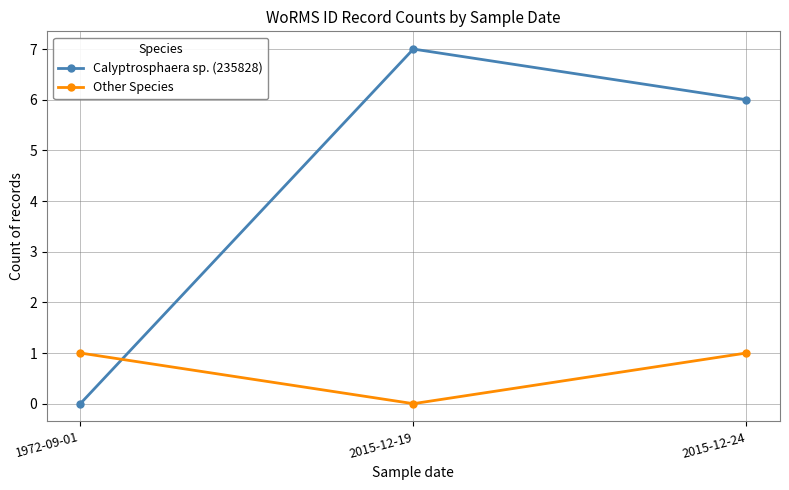

How many Calyptrosphaera sp. (235828) values are between 0 and 7?

3